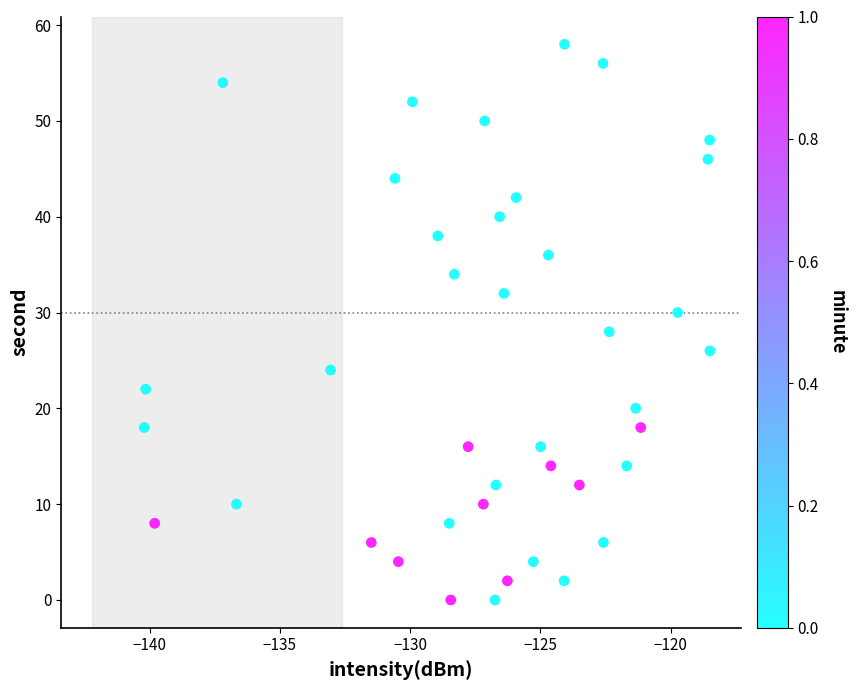

What is the range of Y values (max minus min)?

58